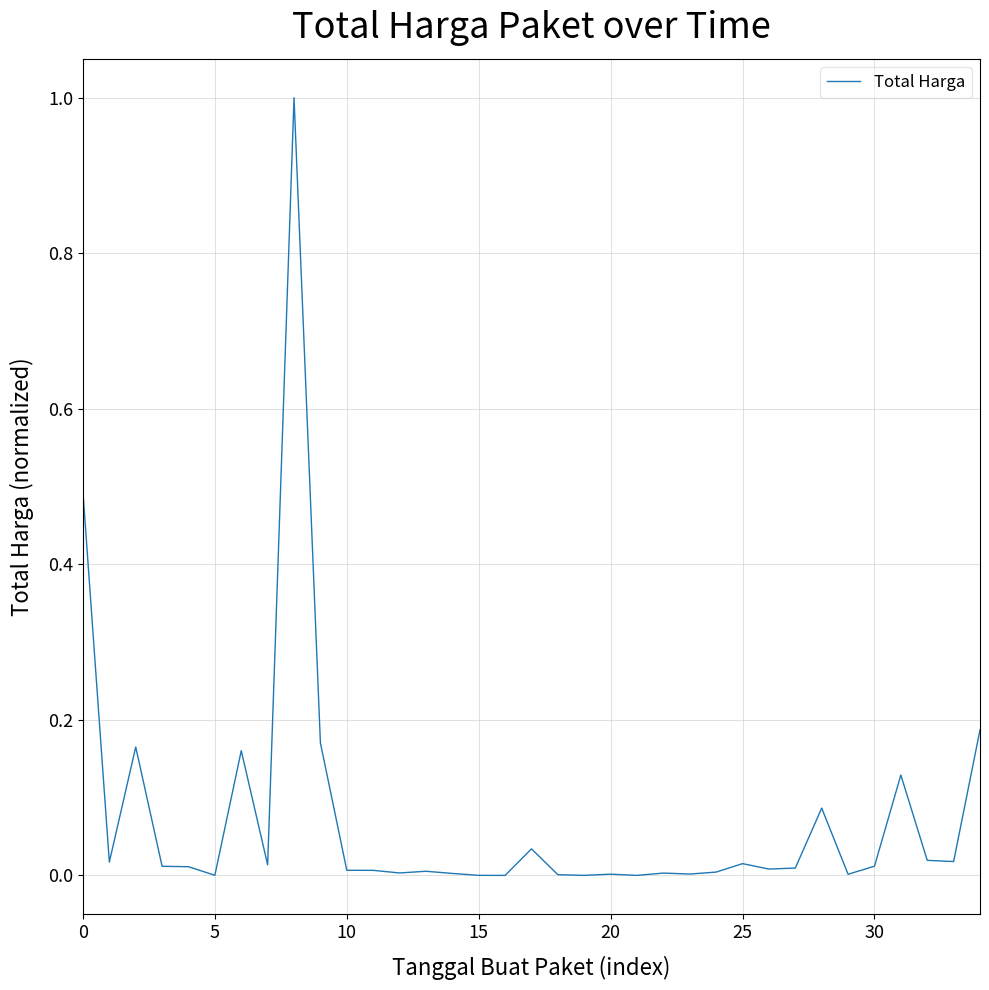

What is the difference between the maximum and minimum values?

1.0